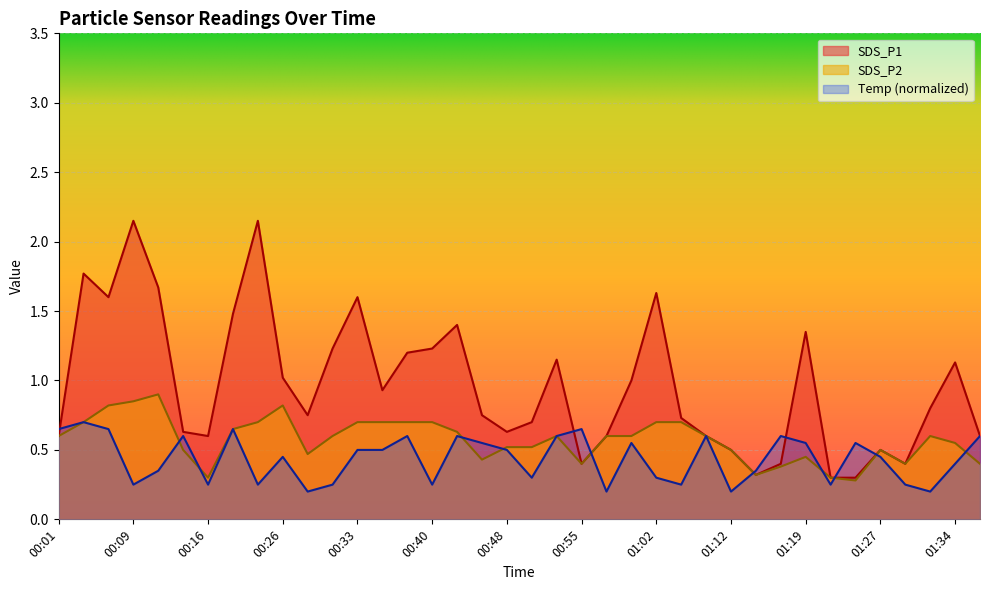

Count the number of data series in this chart.

3